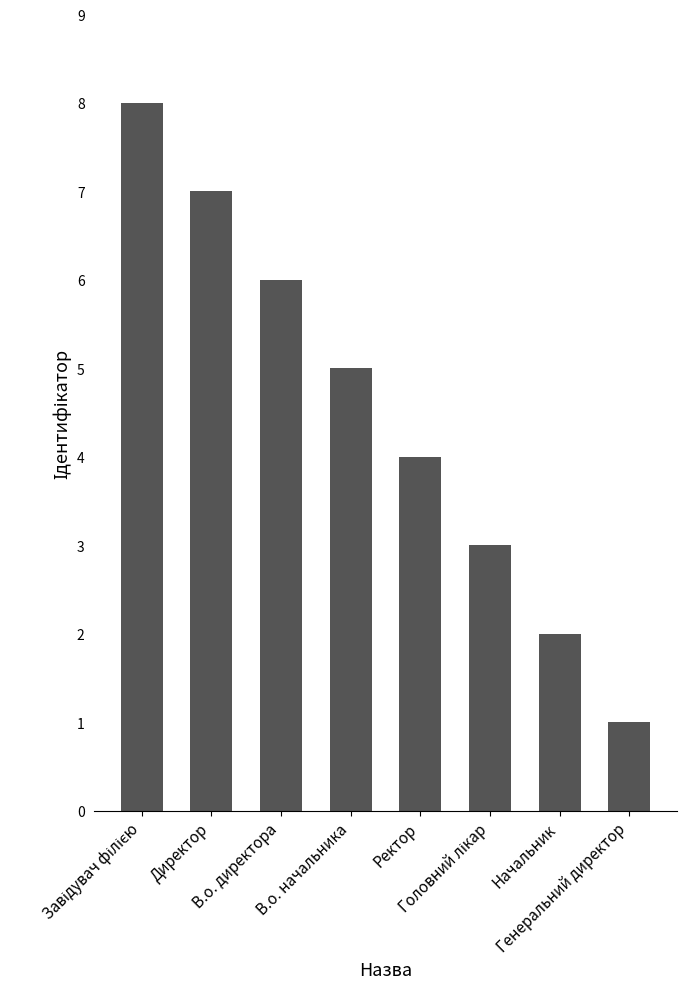

What position from the right is Начальник?

2